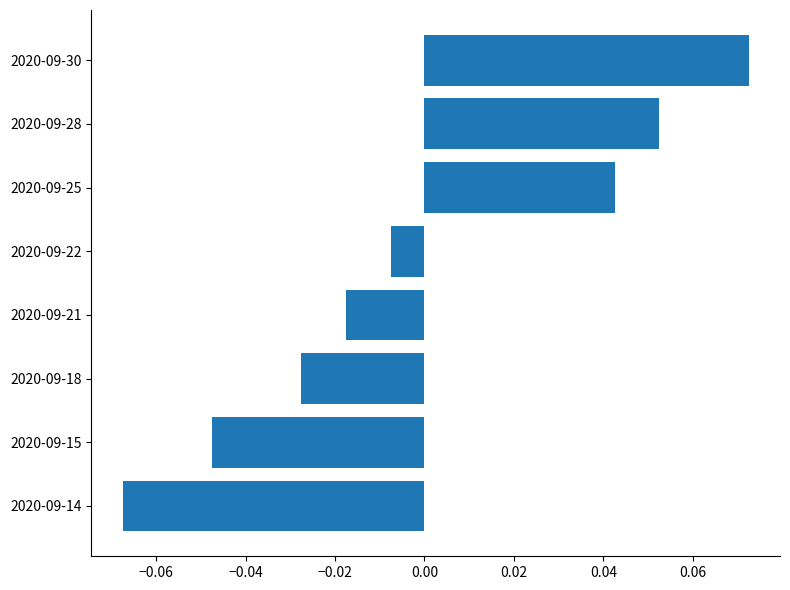

Rank the categories by value from lowest to highest.

2020-09-14, 2020-09-15, 2020-09-18, 2020-09-21, 2020-09-22, 2020-09-25, 2020-09-28, 2020-09-30